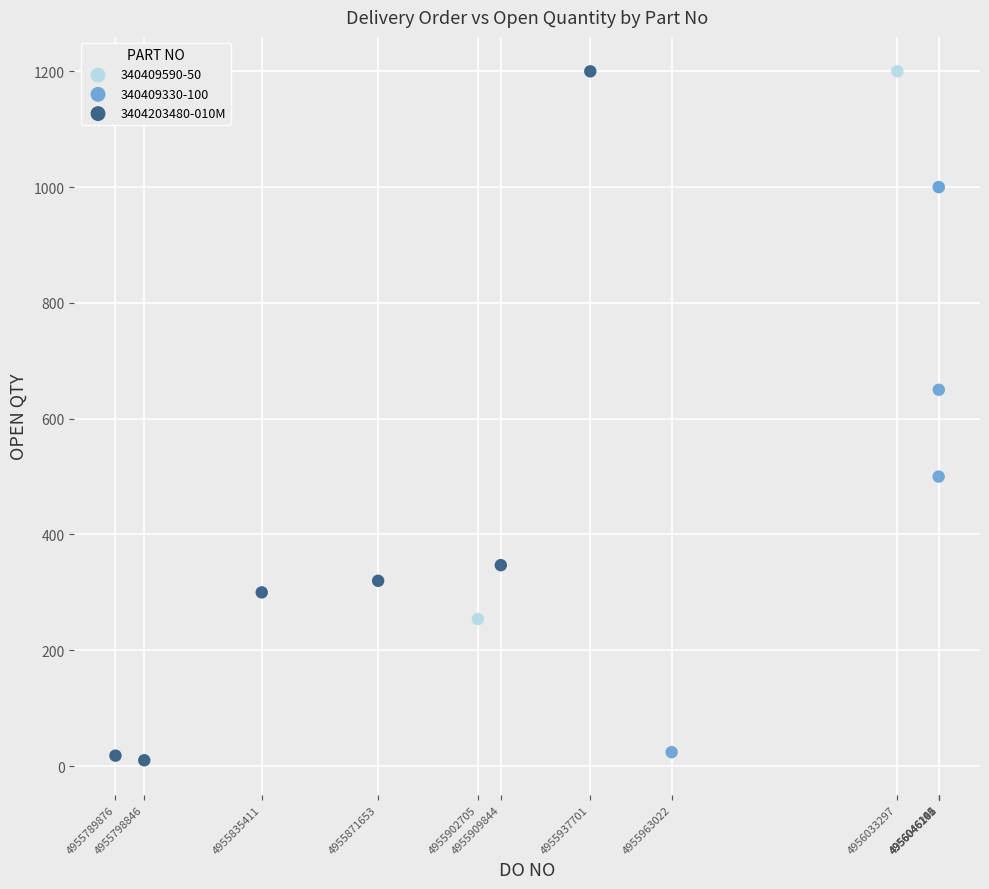

Which series has the widest spread of Y values?

3404203480-010M